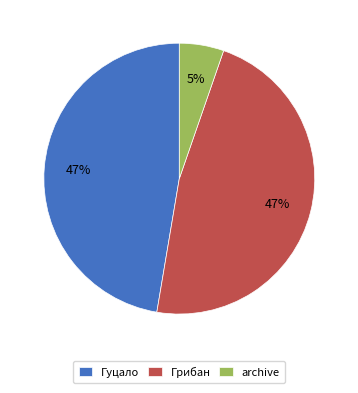

The Грибан slice represents 56% of the pie. True or false?

False